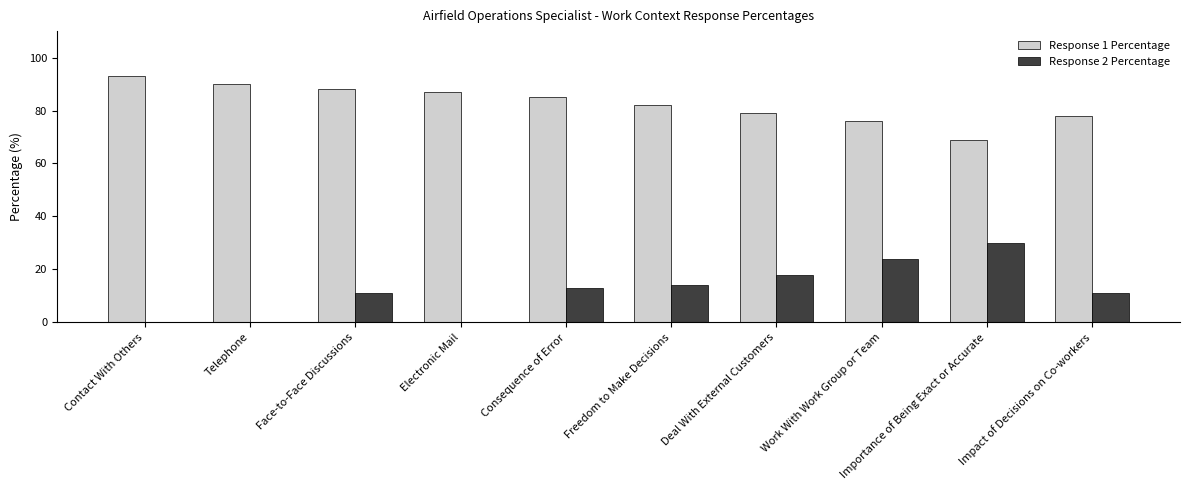

At which category does the chart reach its peak across all series?

Contact With Others